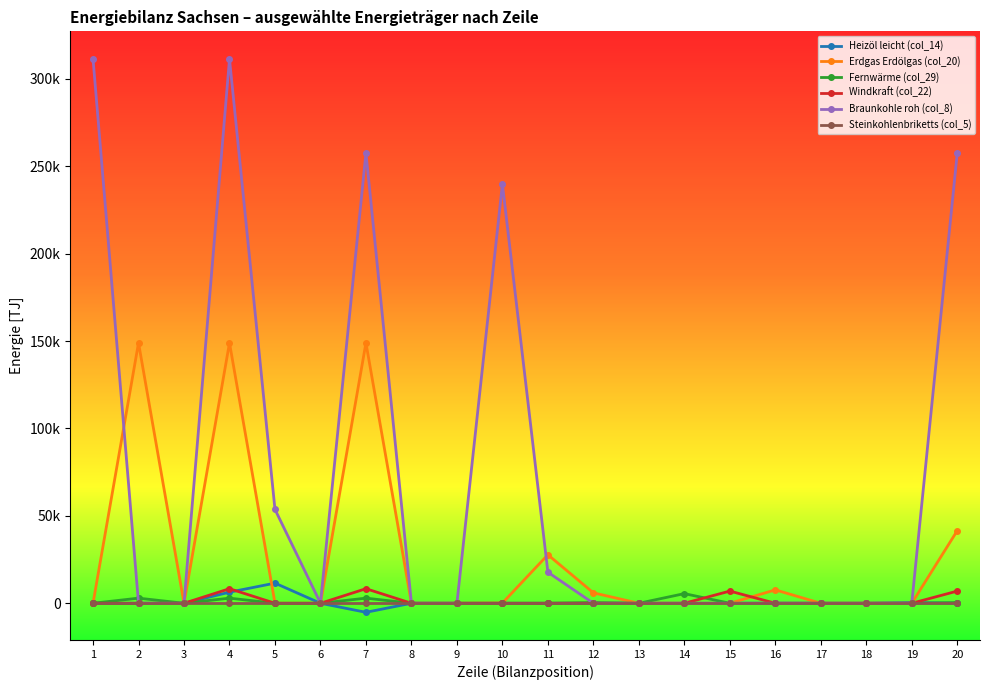

True or false: Erdgas Erdölgas (col_20) and Steinkohlenbriketts (col_5) intersect in this chart.

False